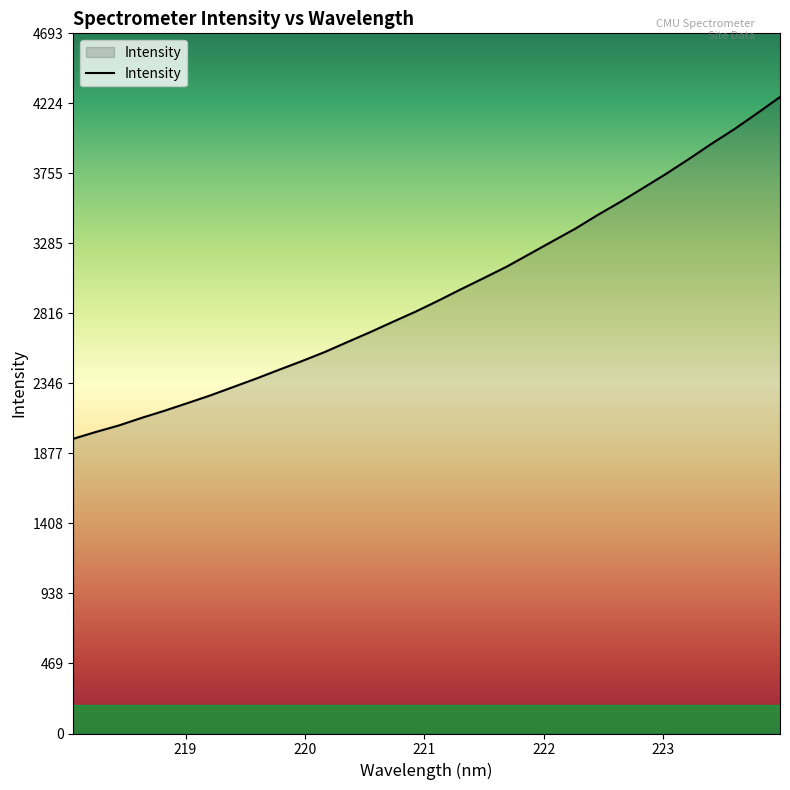

How many categories are shown in the chart?

32